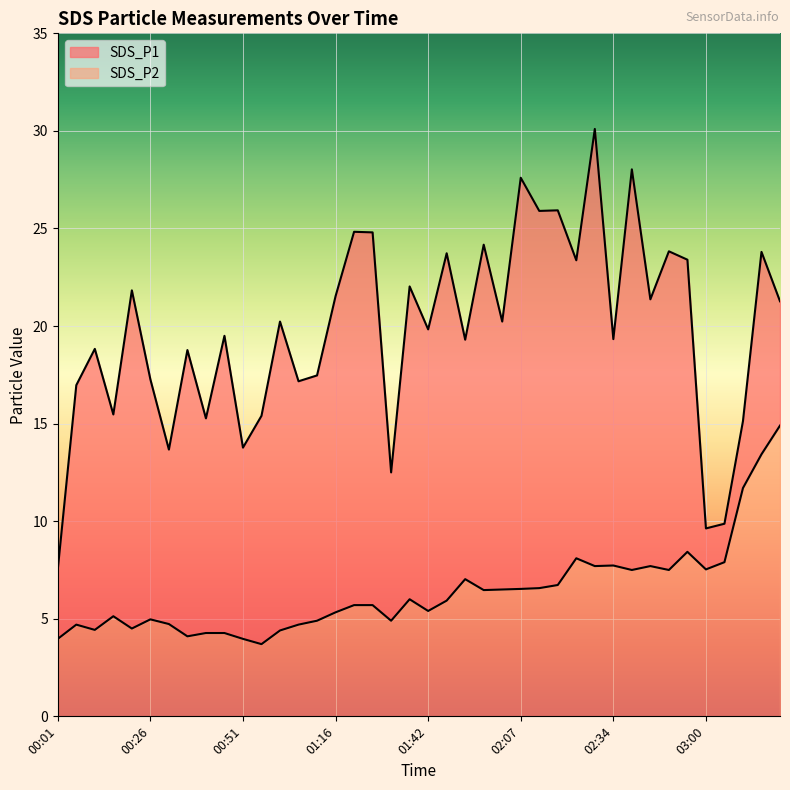

How many values in the SDS_P1 series are below 20?

20